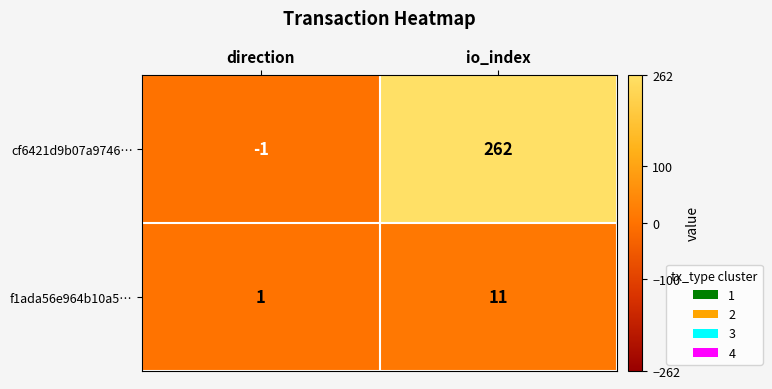

True or false: f1ada56e964b10a5… has a value of 2 at direction.

False